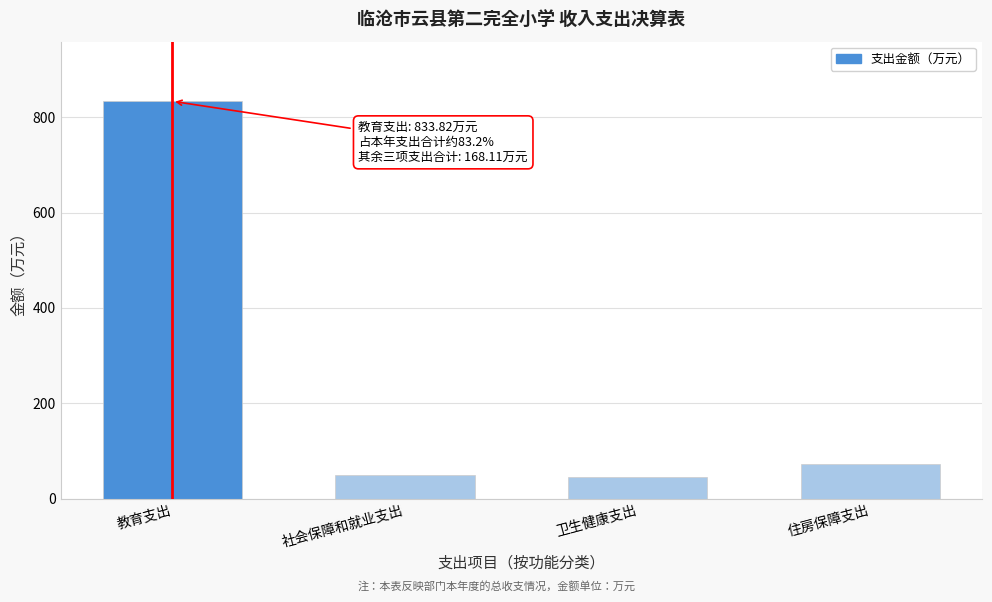

Reading left to right, list all the values displayed in this chart.

教育支出=833.8	社会保障和就业支出=49.9	卫生健康支出=45.3	住房保障支出=72.9